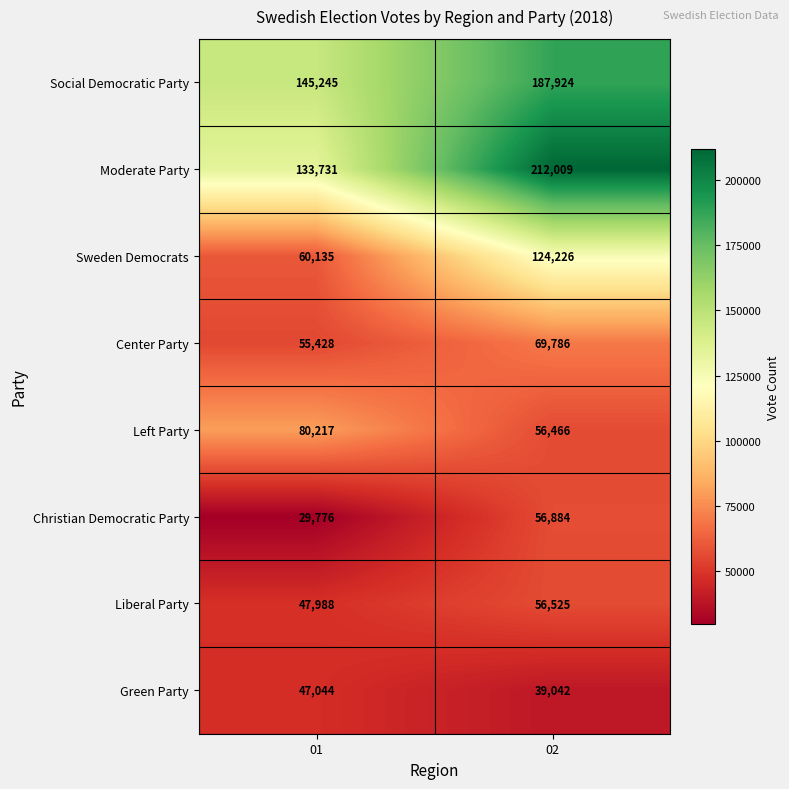

Rank the series by their maximum value, from highest to lowest.

Moderate Party, Social Democratic Party, Sweden Democrats, Left Party, Center Party, Christian Democratic Party, Liberal Party, Green Party